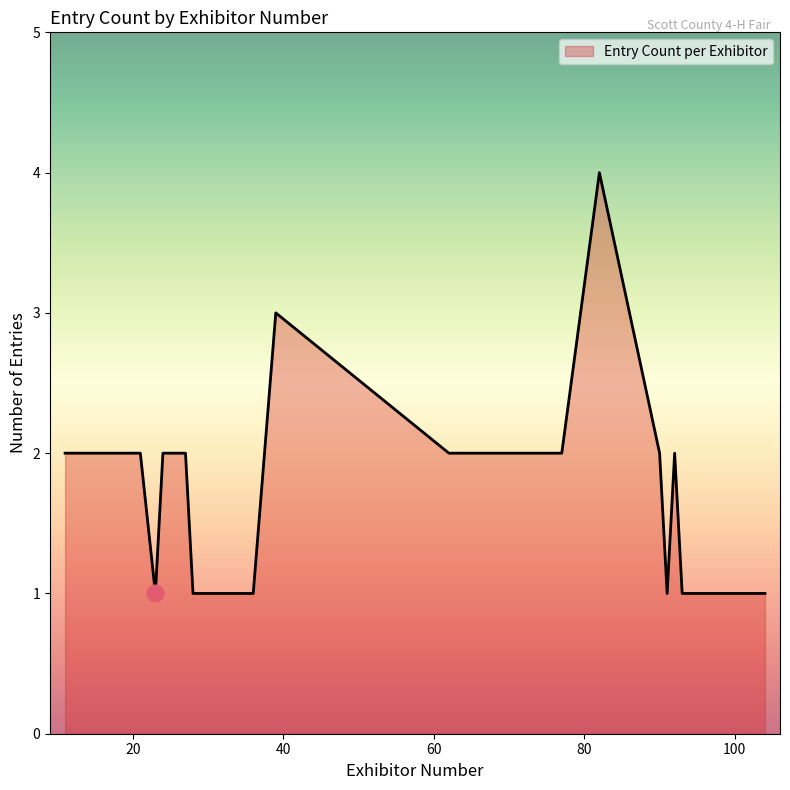

What is the greatest value displayed?

4